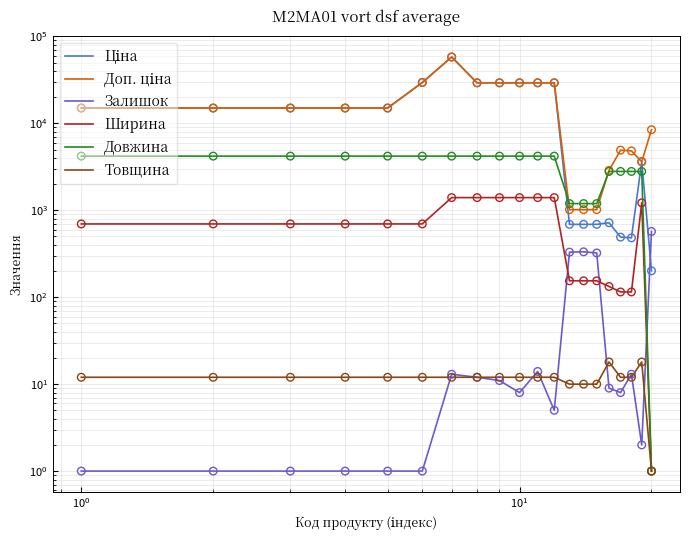

Which series has the widest spread of Y values?

Ціна